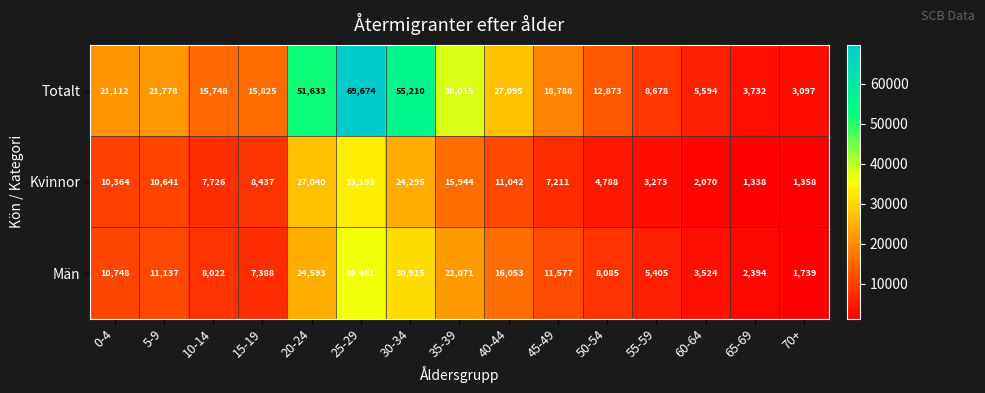

The Totalt series shows 26317 at 20-24. True or false?

False